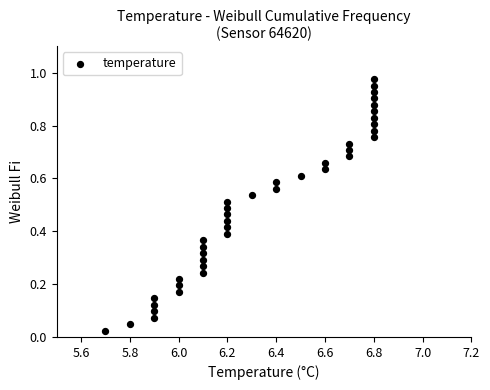

What is the range of X values (max minus min)?

1.1